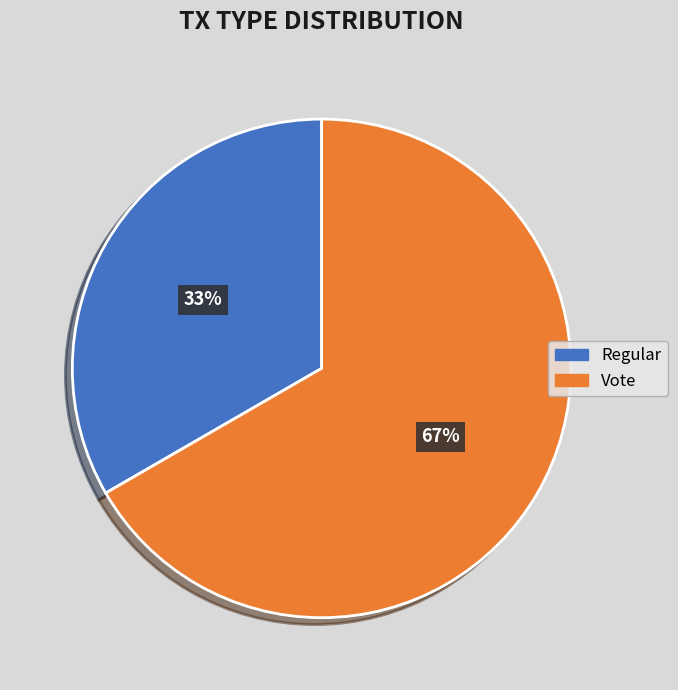

The Regular slice represents 47% of the pie. True or false?

False